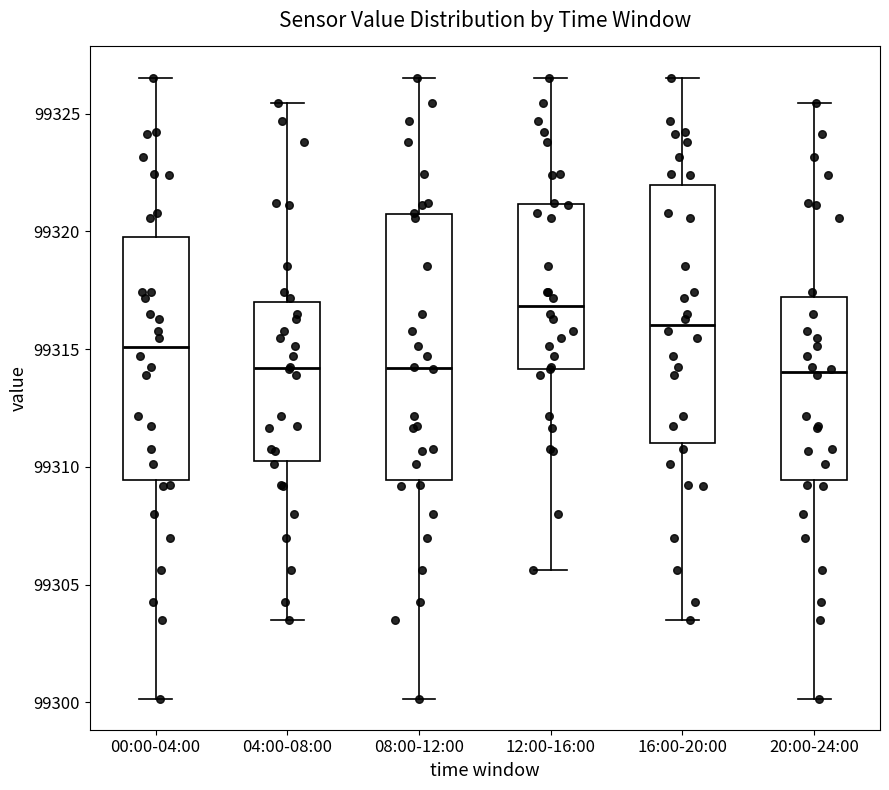

Reading left to right, read every box against the y-axis: the position of its median line, the range the box covers, and the ends of its whiskers. The values are not printed on the chart, so give them approximately, as read against the axis.

00:00-04:00: median 99315.0, box 99309.5 to 99320.0, whiskers 99300.0 to 99326.5
04:00-08:00: median 99314.0, box 99310.5 to 99317.0, whiskers 99303.5 to 99325.5
08:00-12:00: median 99314.0, box 99309.5 to 99320.5, whiskers 99300.0 to 99326.5
12:00-16:00: median 99317.0, box 99314.0 to 99321.0, whiskers 99305.5 to 99326.5
16:00-20:00: median 99316.0, box 99311.0 to 99322.0, whiskers 99303.5 to 99326.5
20:00-24:00: median 99314.0, box 99309.5 to 99317.0, whiskers 99300.0 to 99325.5